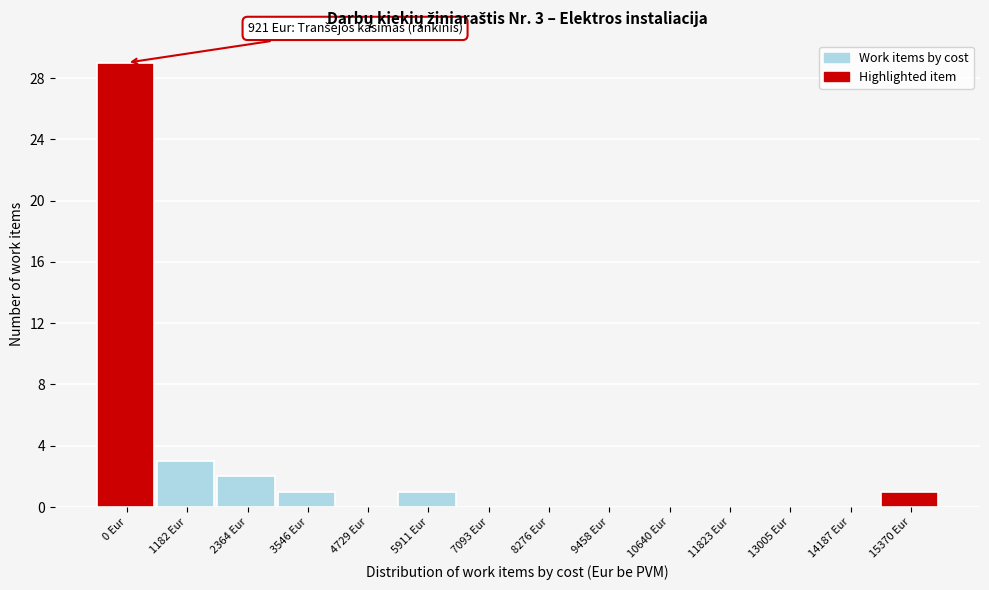

Reading left to right, list all the values displayed in this chart.

0 Eur=29	1182 Eur=3	2364 Eur=2	3546 Eur=1	4729 Eur=0	5911 Eur=1	7093 Eur=0	8276 Eur=0	9458 Eur=0	10640 Eur=0	11823 Eur=0	13005 Eur=0	14187 Eur=0	15370 Eur=1